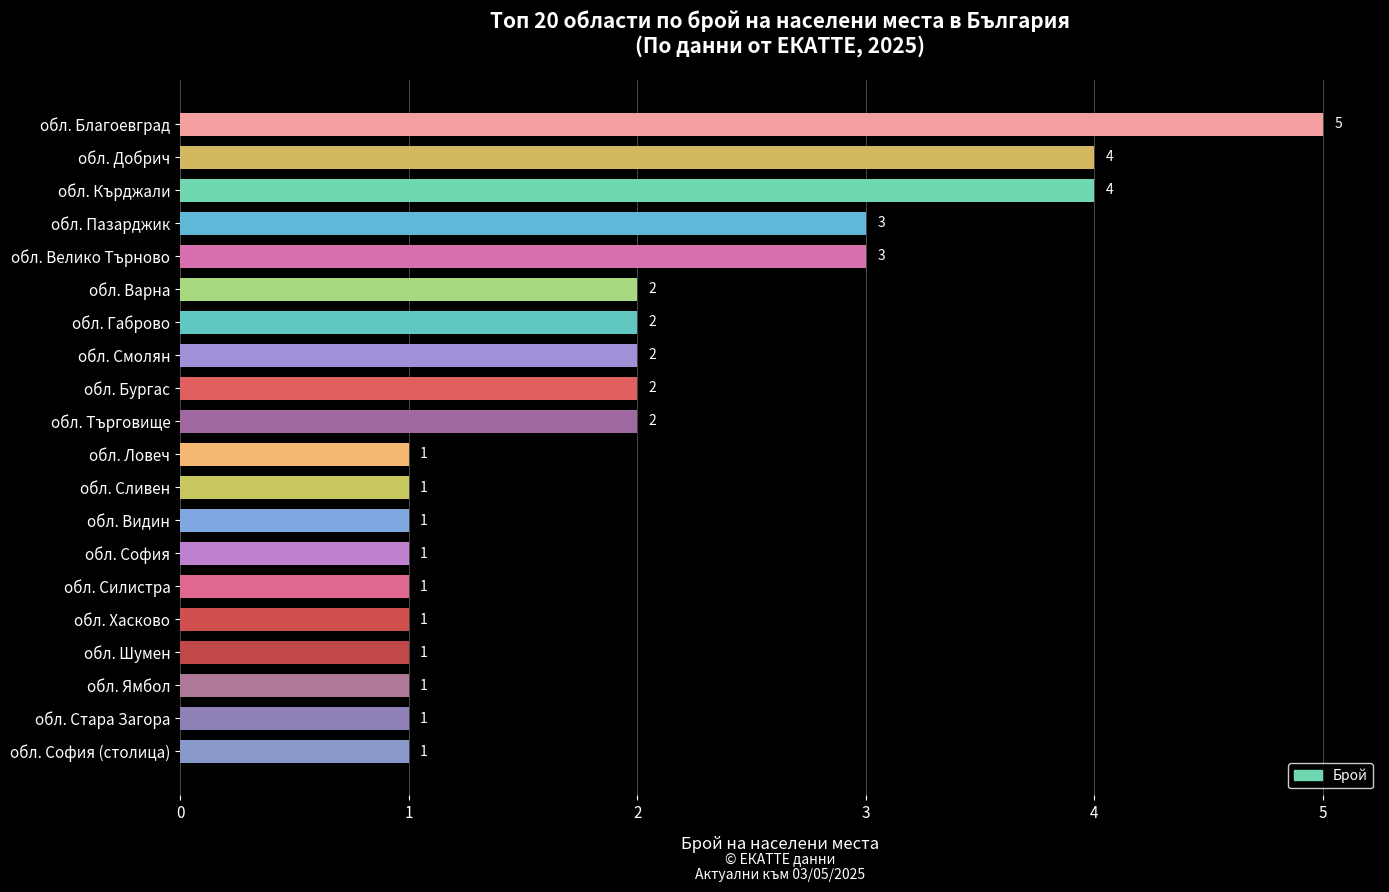

Read the value at обл. Благоевград.

5